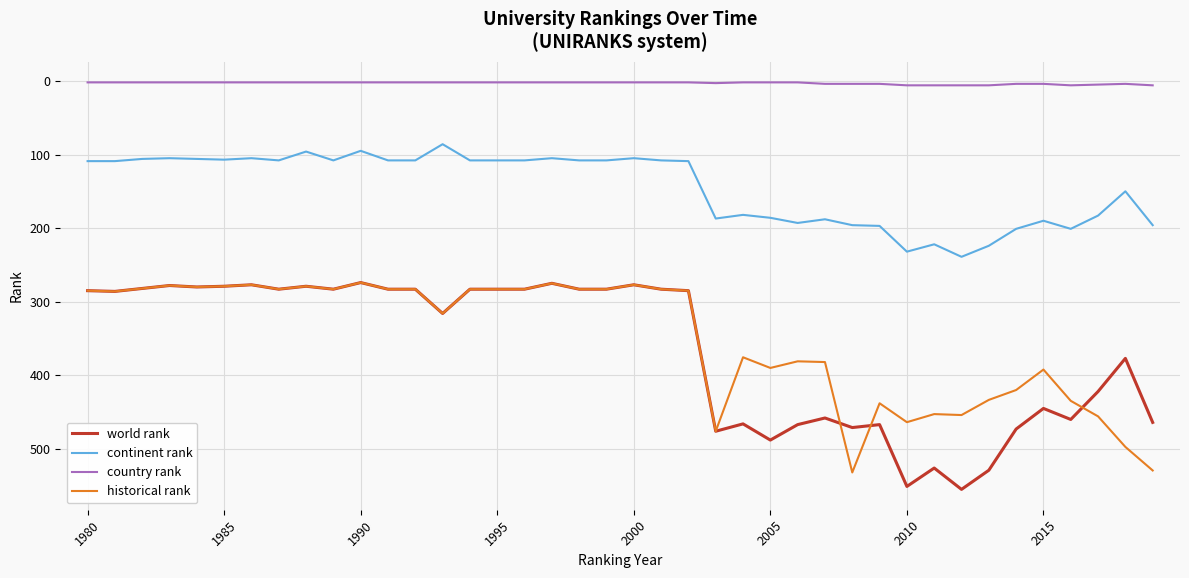

What is the sum of all historical rank values?

14010.6